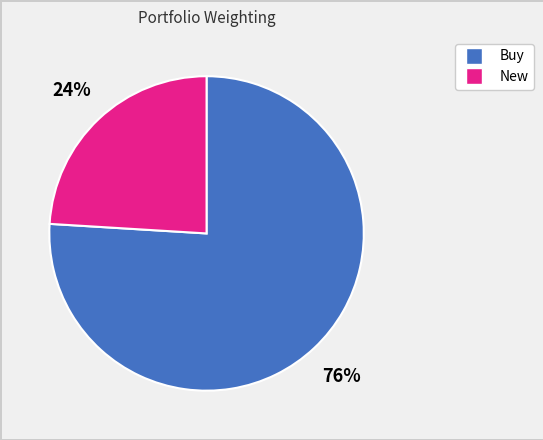

Is there any slice that represents more than half of the pie?

Yes